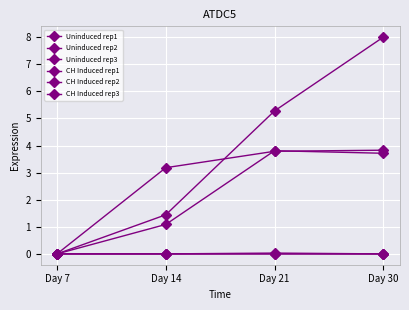

How many values in CH Induced rep3 are above zero?

3